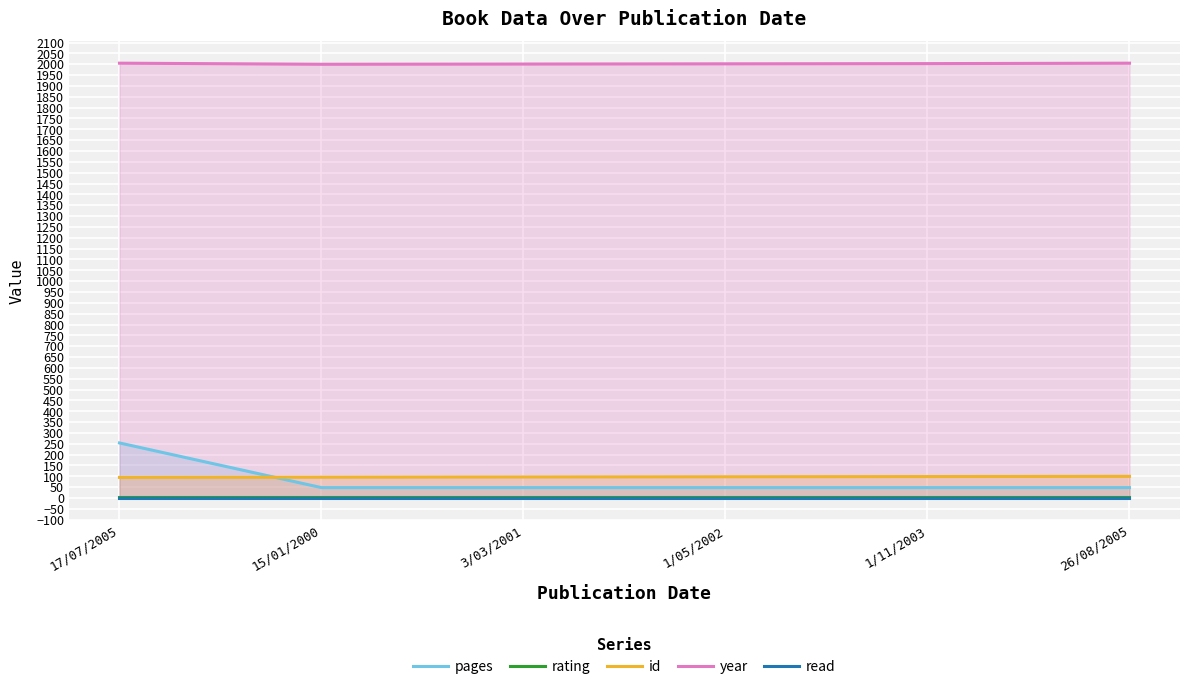

Which series has the largest range (max minus min)?

pages